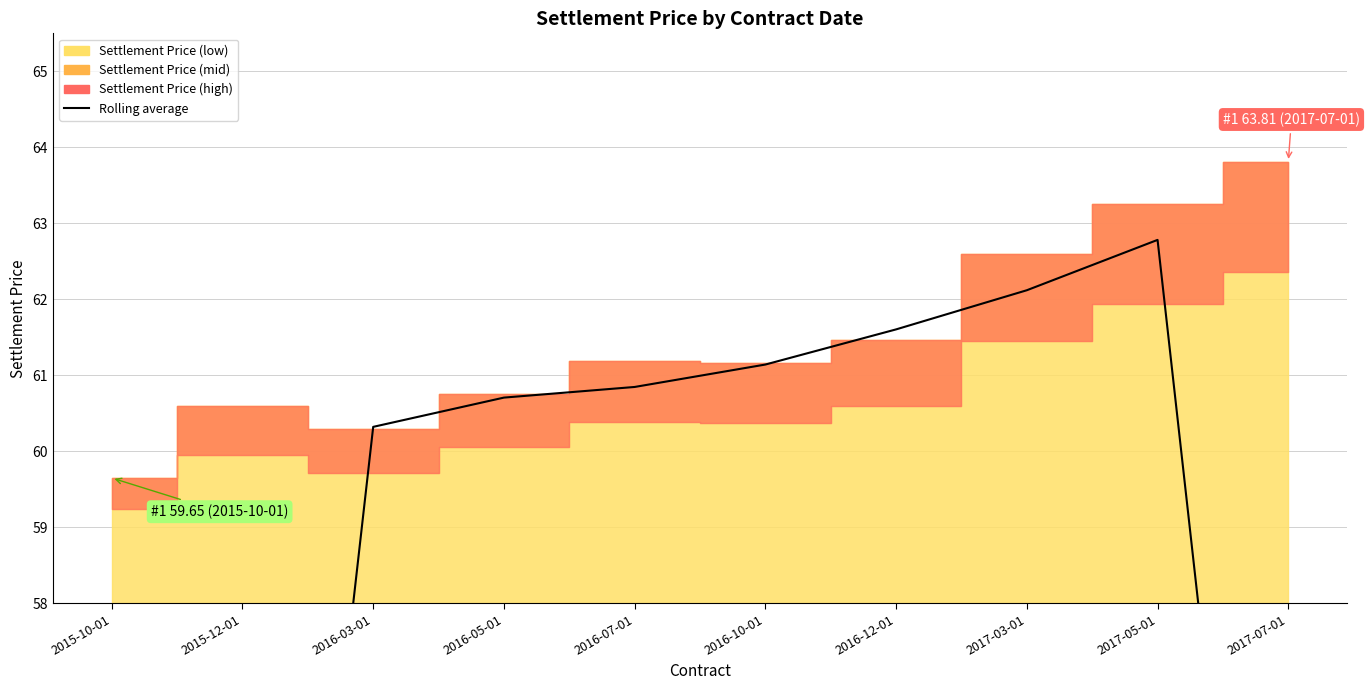

How many data points are above 60?

7